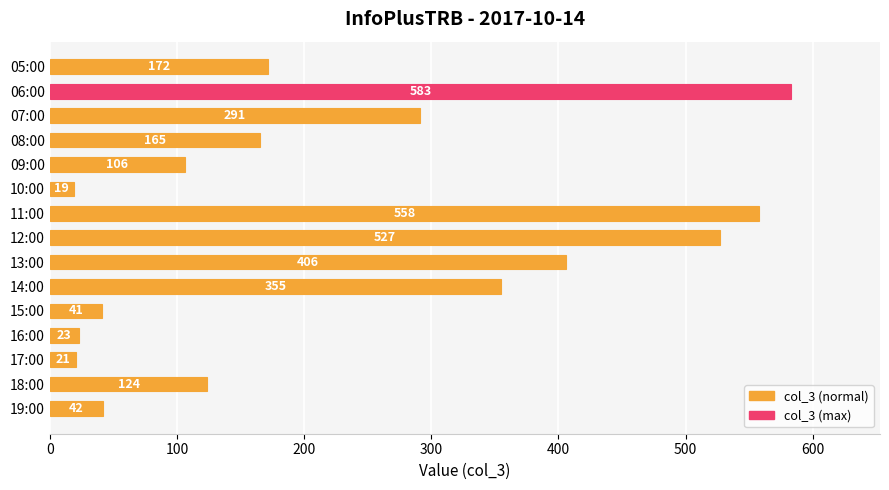

Approximately how many times larger is the value at 13:00 compared to 19:00?

9.7